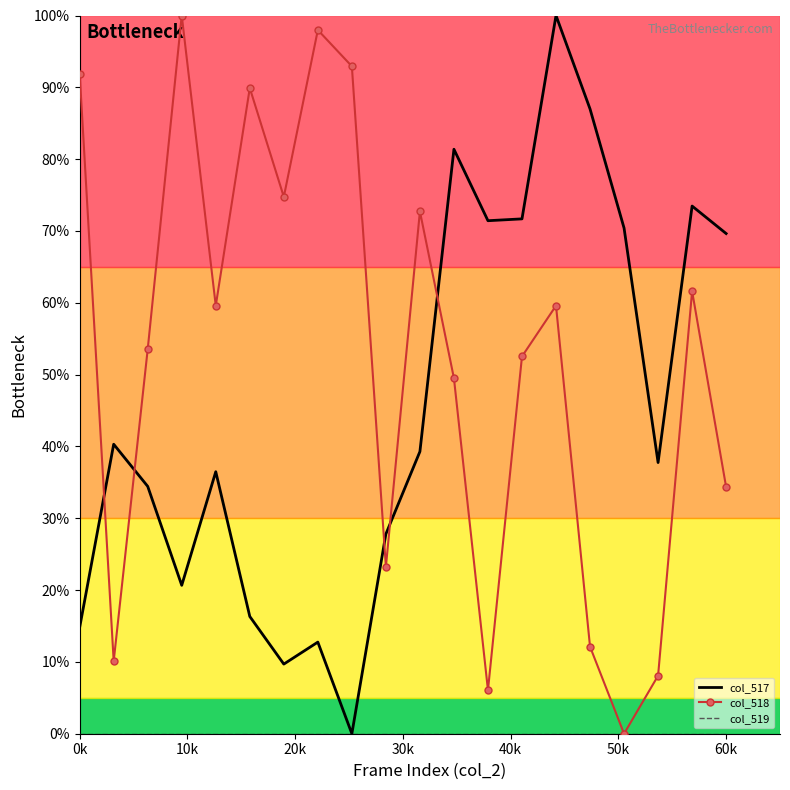

Which series ends up on top after the final intersection of col_518 and col_517?

col_517